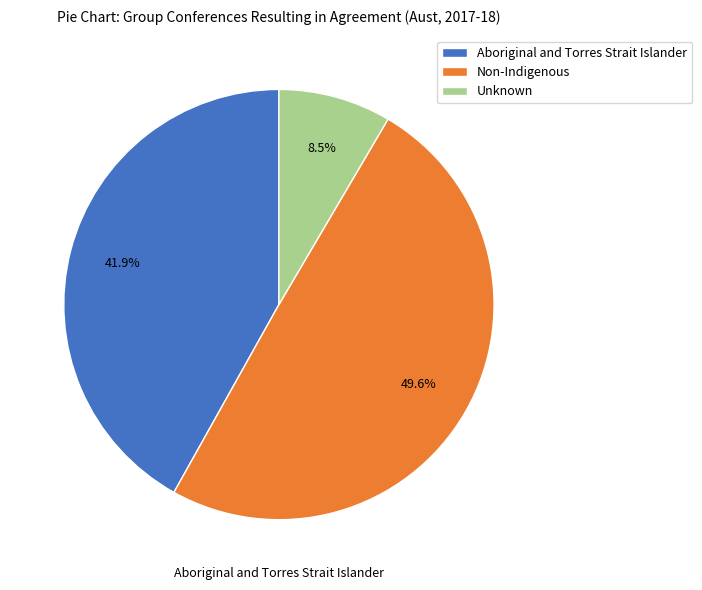

What is the smallest slice in the pie chart?

Unknown